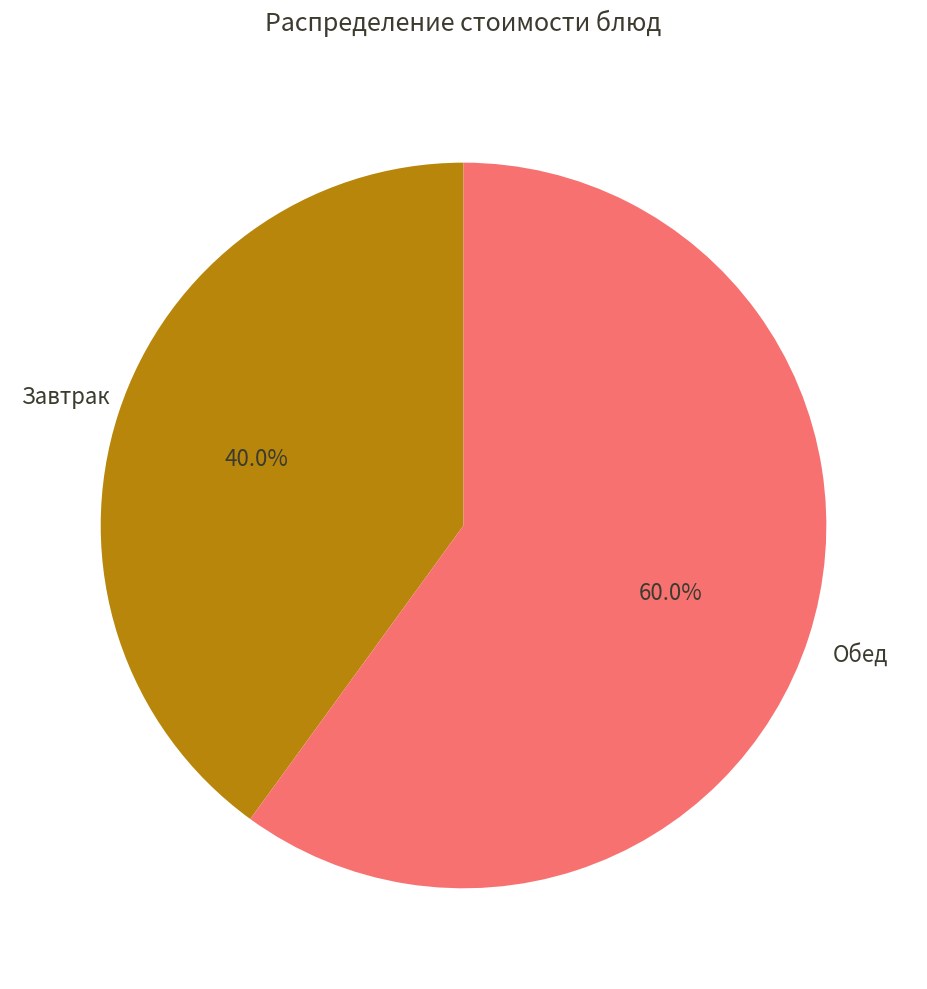

Is there any slice that represents more than half of the pie?

Yes